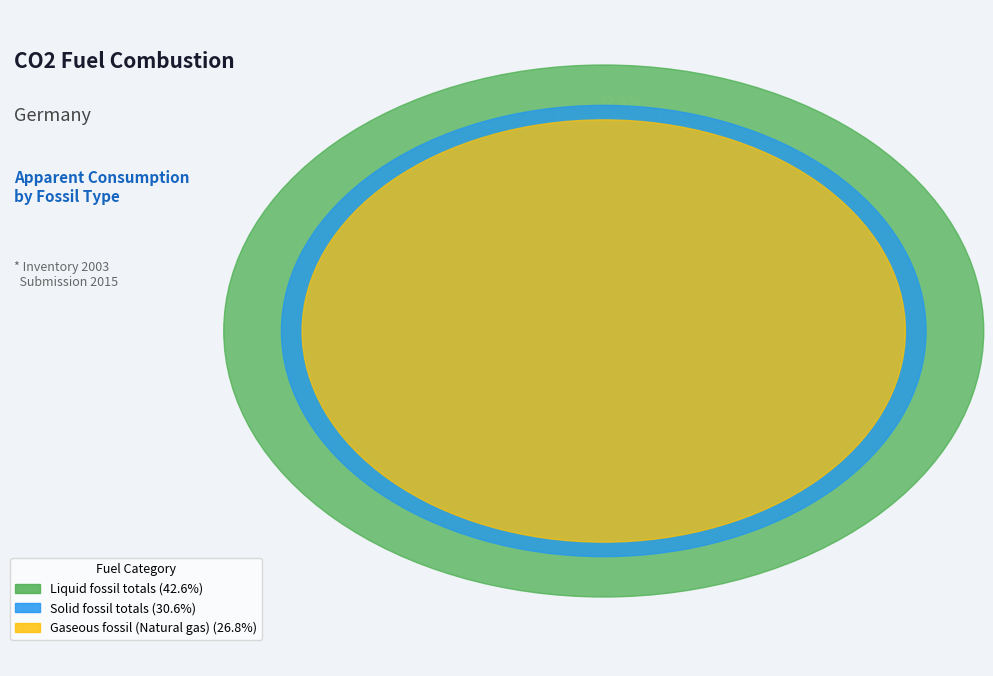

What is the total percentage of Liquid fossil totals and Gaseous fossil (Natural gas)?

69.4%